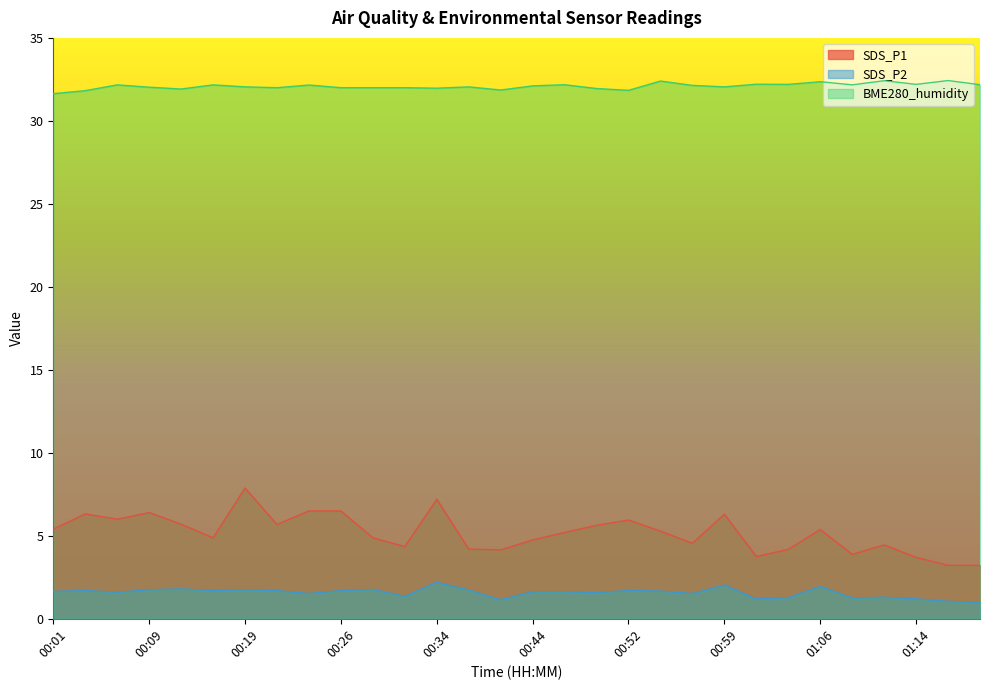

Which series has the largest total across all categories?

BME280_humidity